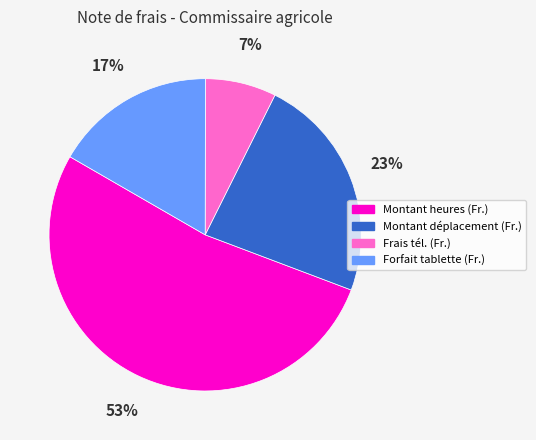

The Forfait tablette (Fr.) slice represents 11% of the pie. True or false?

False